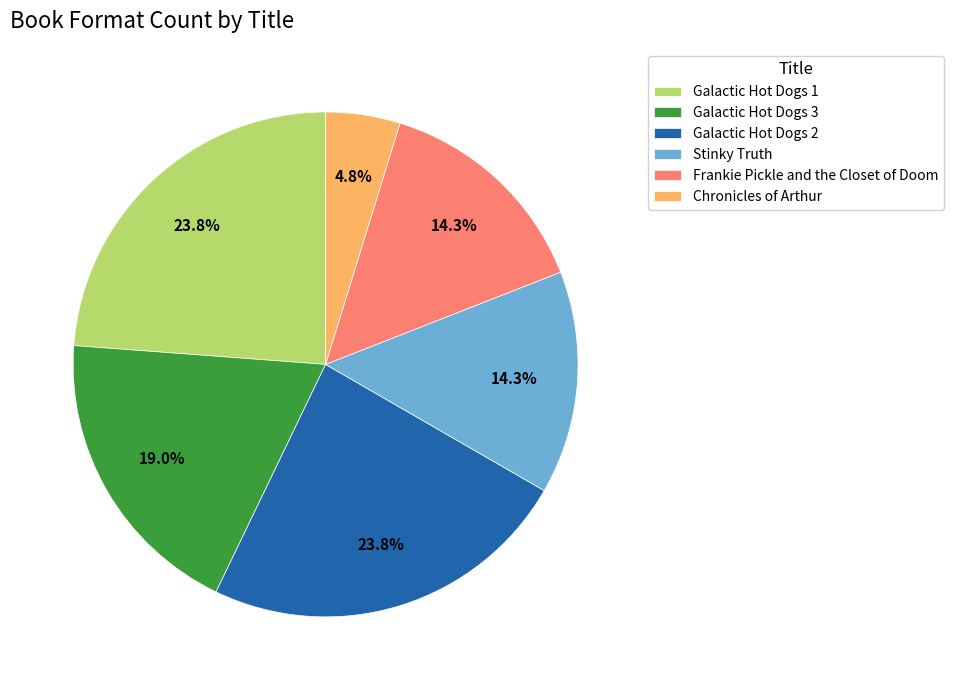

Approximately how many times larger is the value at Frankie Pickle and the Closet of Doom compared to Chronicles of Arthur?

3.0